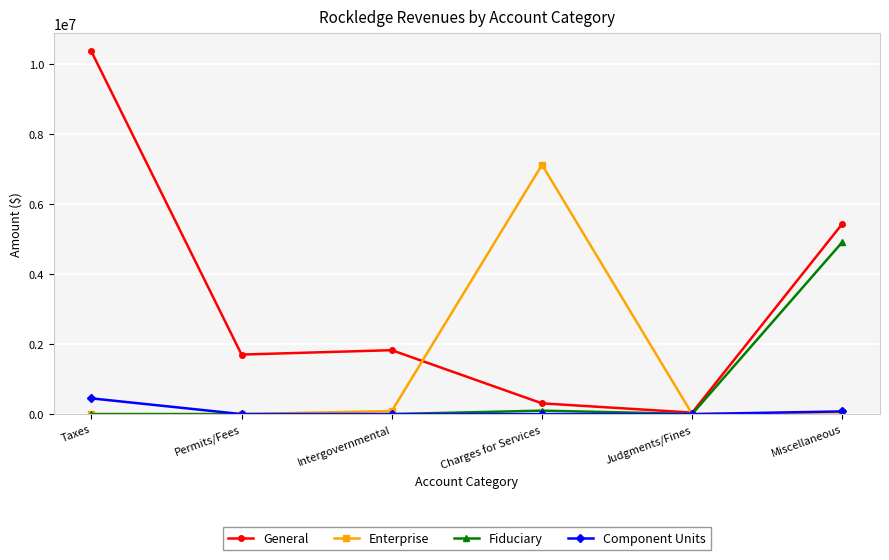

Which series has the largest range (max minus min)?

General